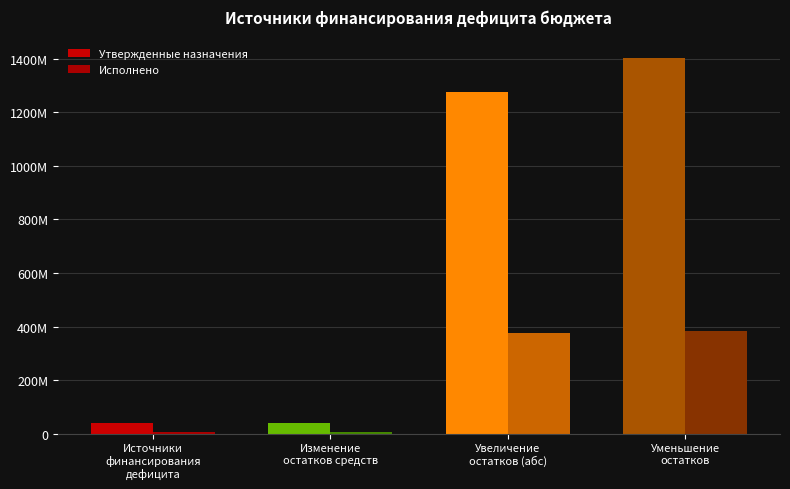

List the labels in order of Утвержденные назначения value, smallest first.

Источники
финансирования
дефицита, Изменение
остатков средств, Увеличение
остатков (абс), Уменьшение
остатков